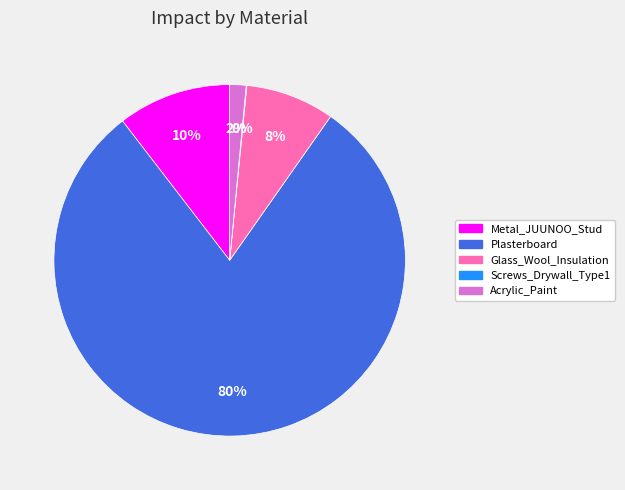

Do Metal_JUUNOO_Stud and Acrylic_Paint together represent more than half of the pie?

No